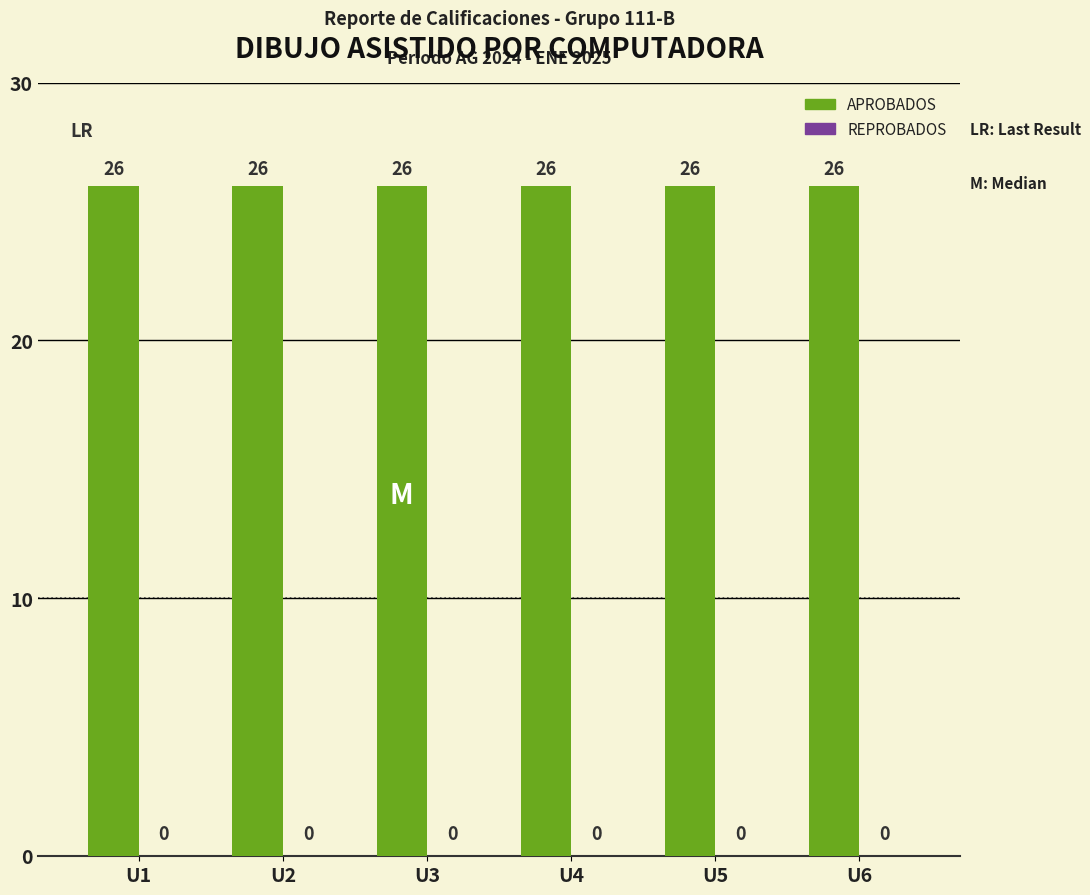

Reading left to right, list all the values displayed in this chart.

APROBADOS: 26	26	26	26	26	26
REPROBADOS: 0	0	0	0	0	0